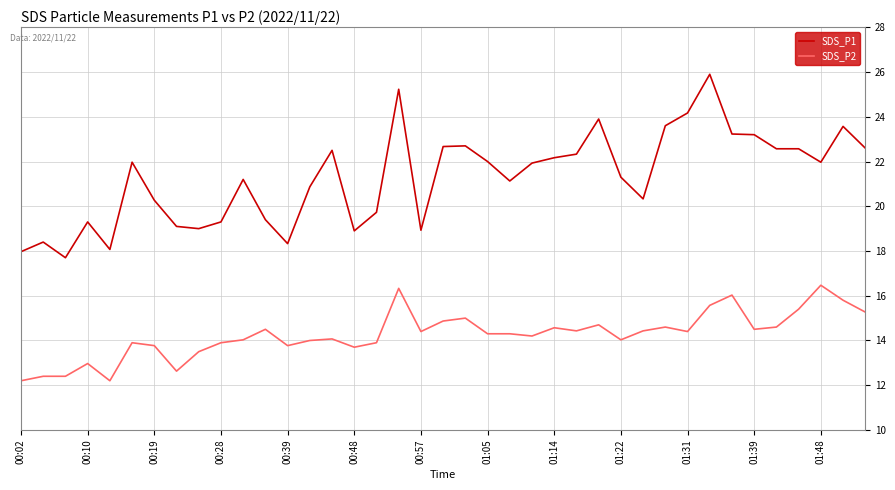

What is the maximum value for SDS_P2?

16.5